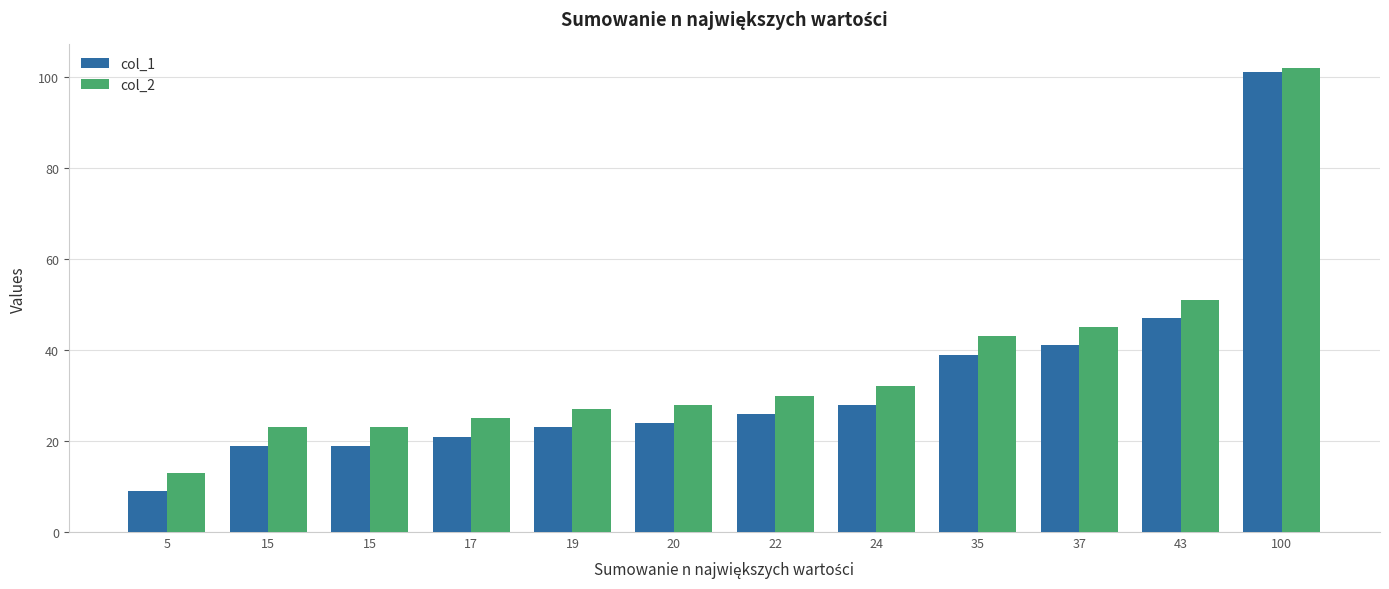

Is it true that col_2 equals 30 at 22?

True